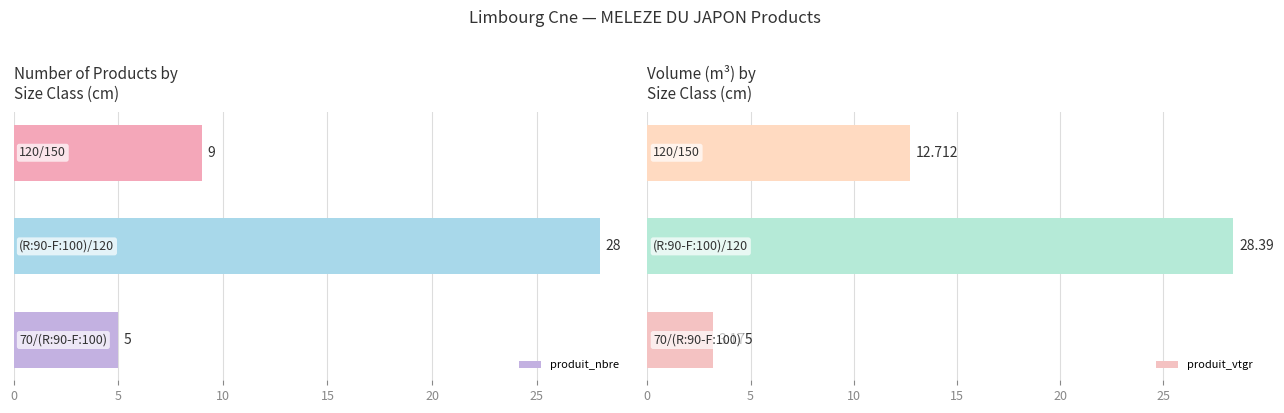

Between 5 and 10, which is larger?

5